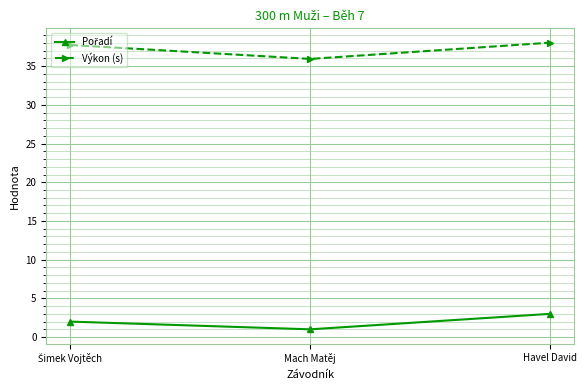

The value of Výkon (s) at Havel David is 38.0. True or false?

True